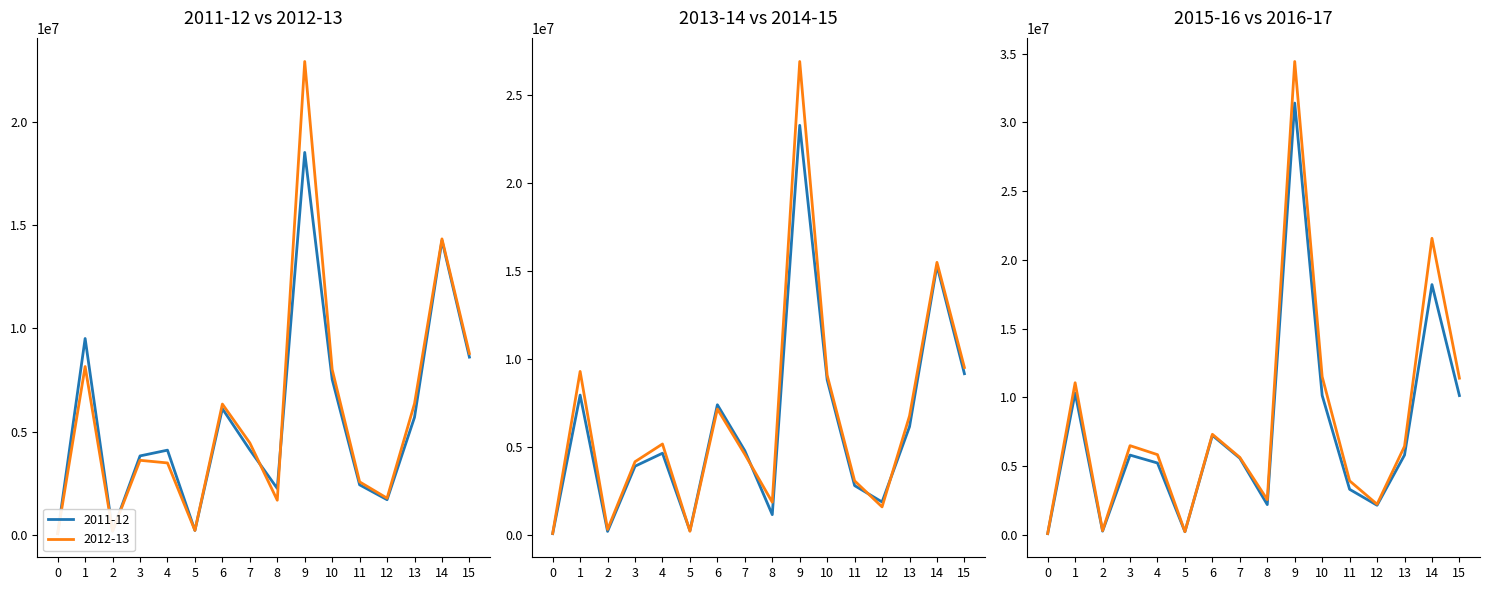

Rank the series by their maximum value, from lowest to highest.

2011-12, 2012-13, 2013-14, 2014-15, 2015-16, 2016-17